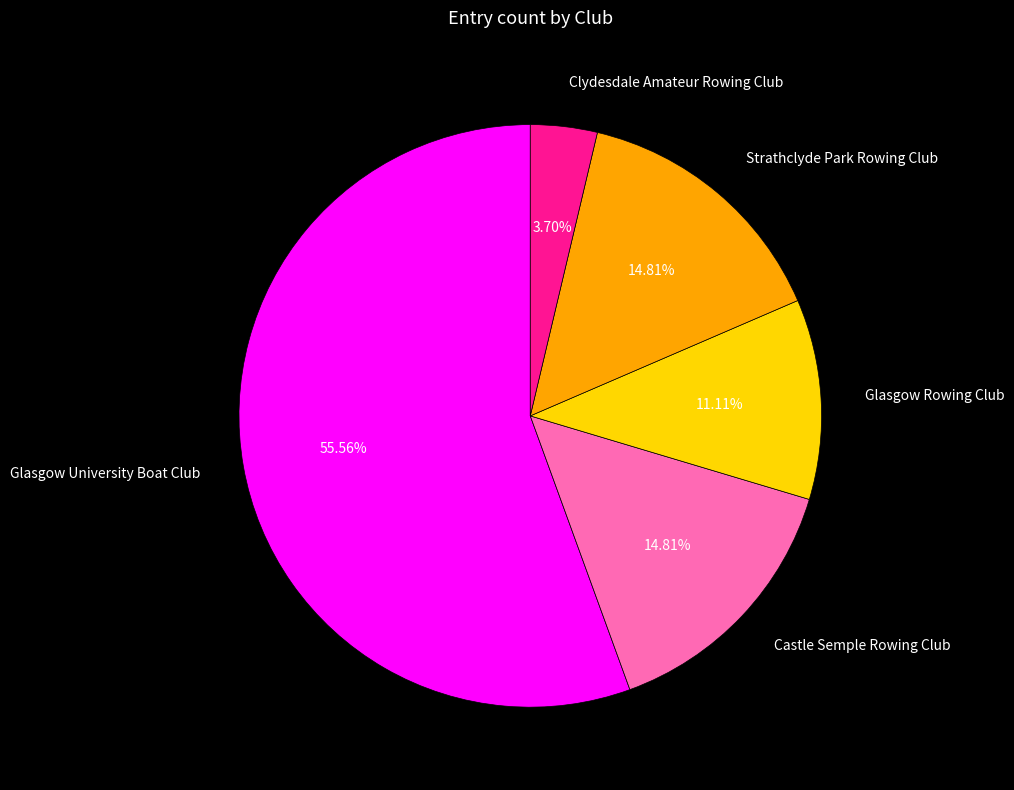

True or false: Castle Semple Rowing Club accounts for 6% of the total.

False